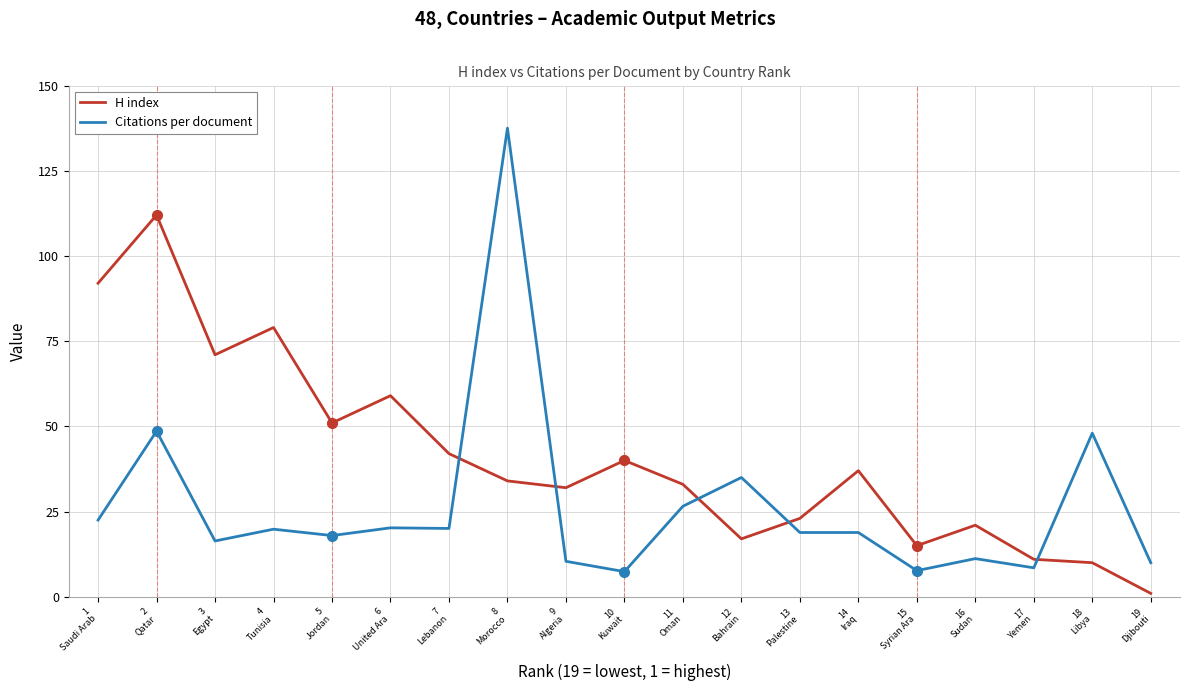

What is the sum of all H index values?

780.0